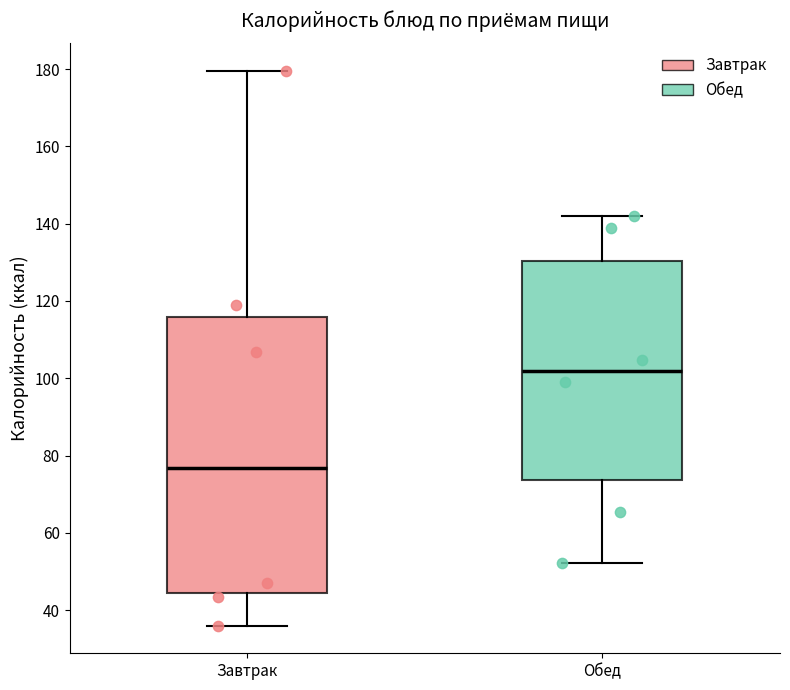

Comparing the boxes themselves (not the whiskers), which one is the tallest?

Завтрак